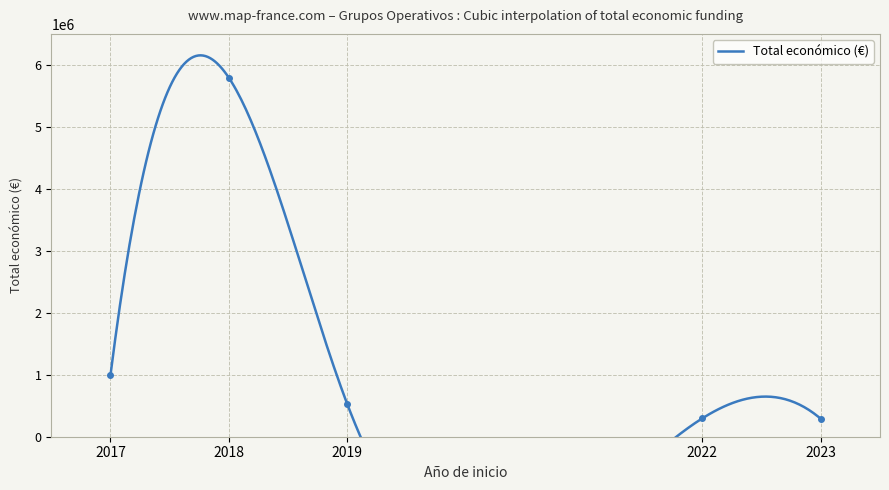

At which category does the chart reach its minimum across all series?

2023